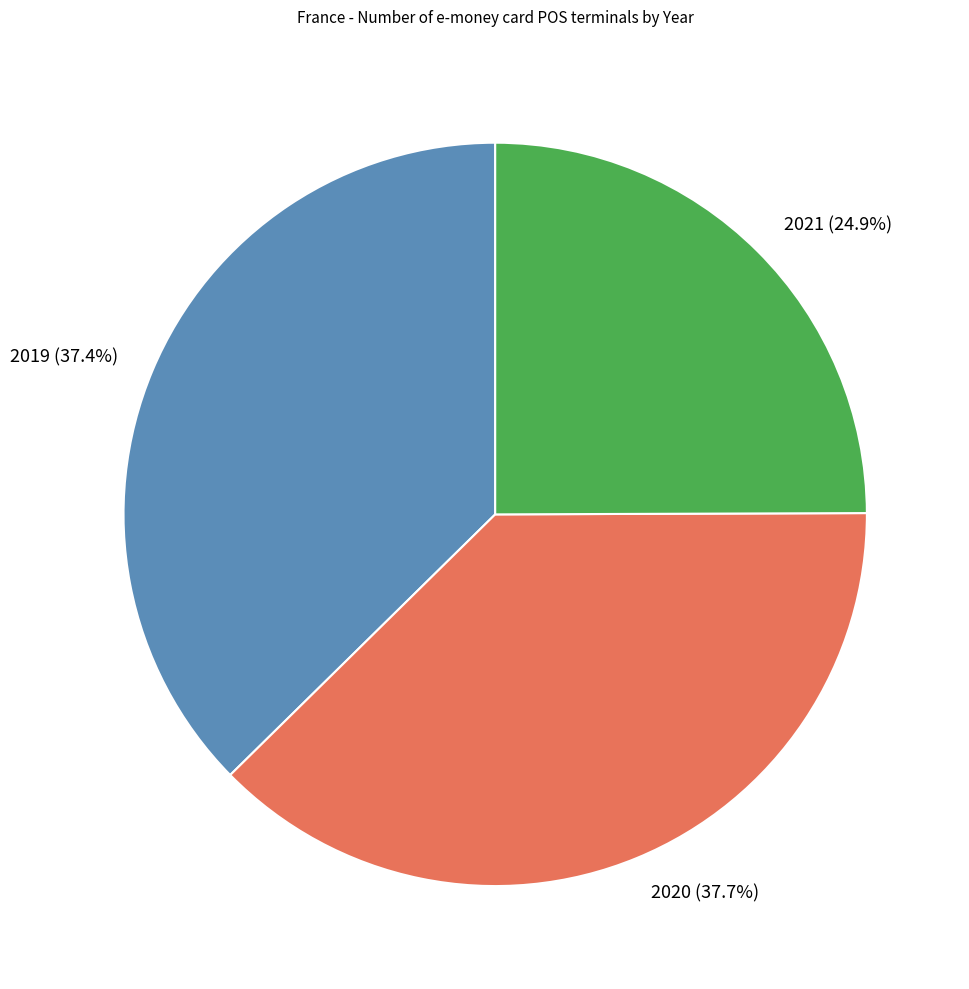

Which slice is the smallest?

2021